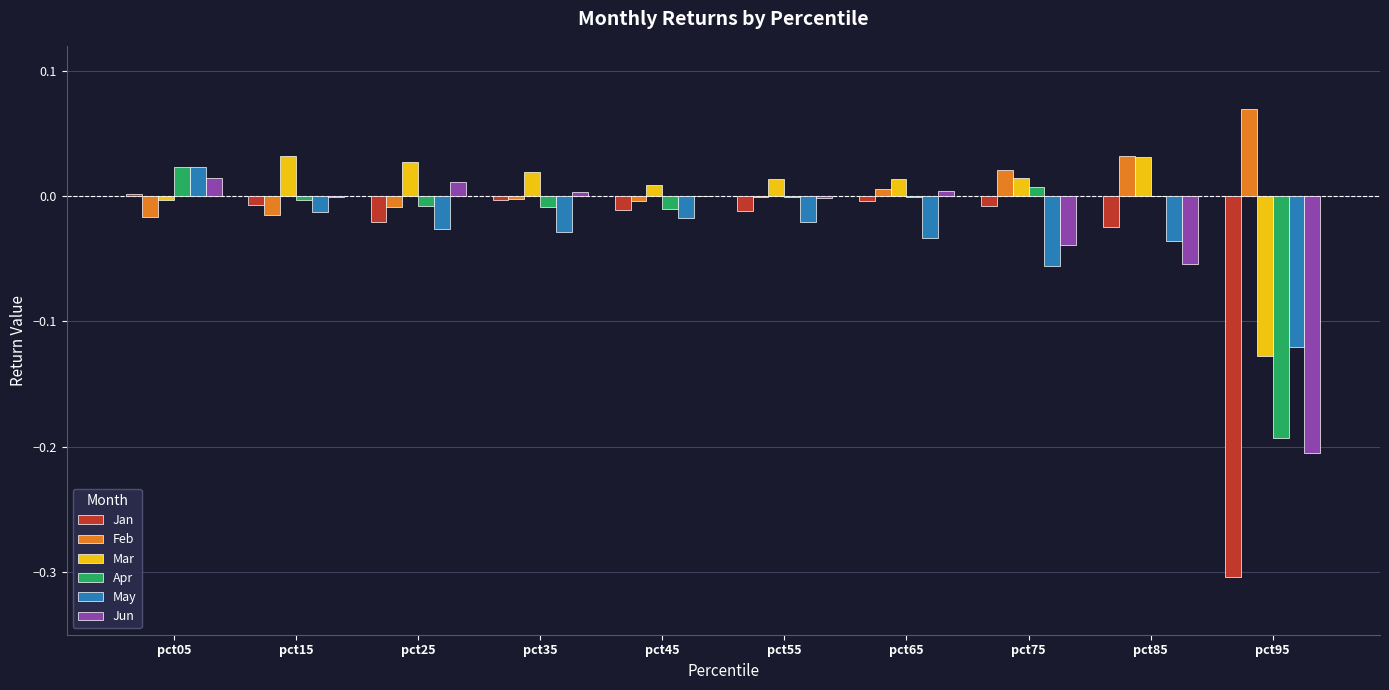

Which label corresponds to the largest value in the chart?

pct95